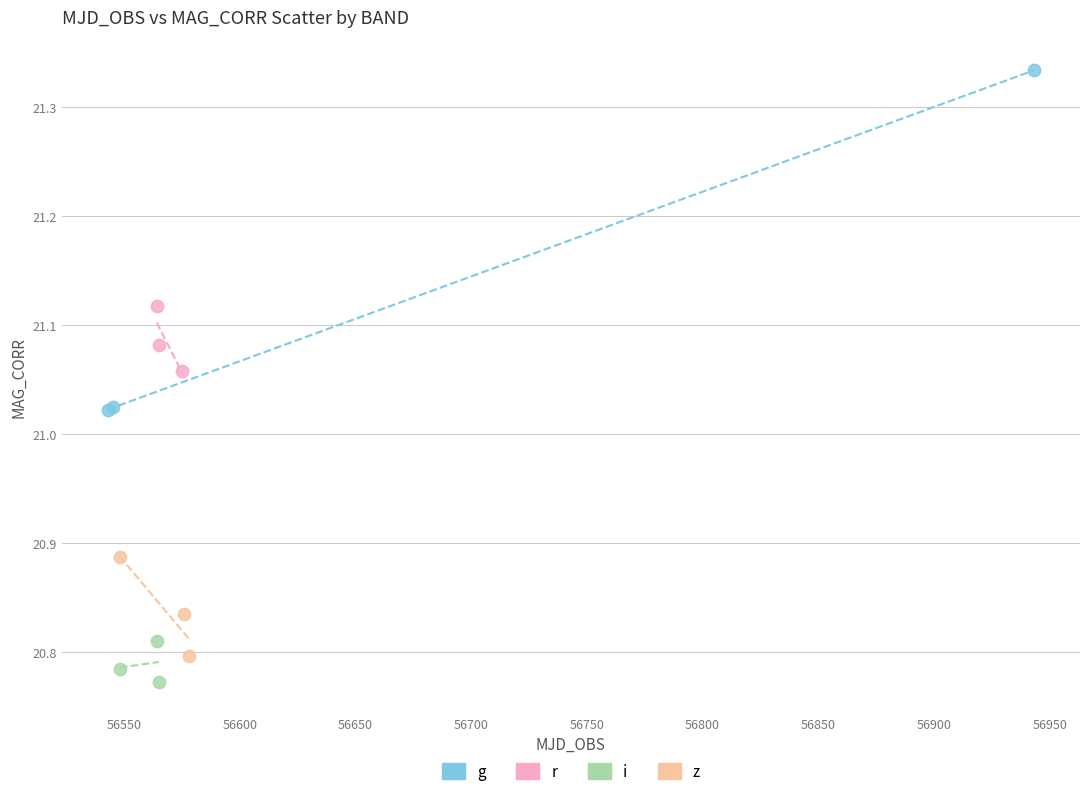

Which series has the largest Y range (max minus min)?

g